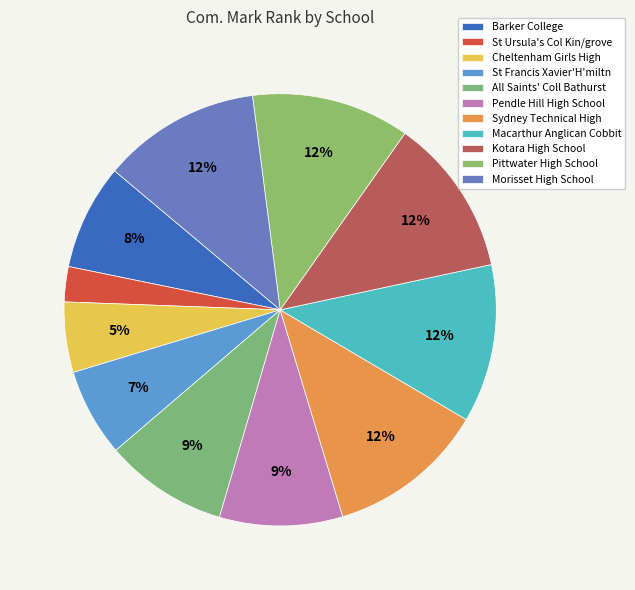

Rank the categories by value from highest to lowest.

Sydney Technical High, Macarthur Anglican Cobbit, Kotara High School, Pittwater High School, Morisset High School, All Saints' Coll Bathurst, Pendle Hill High School, Barker College, St Francis Xavier'H'miltn, Cheltenham Girls High, St Ursula's Col Kin/grove